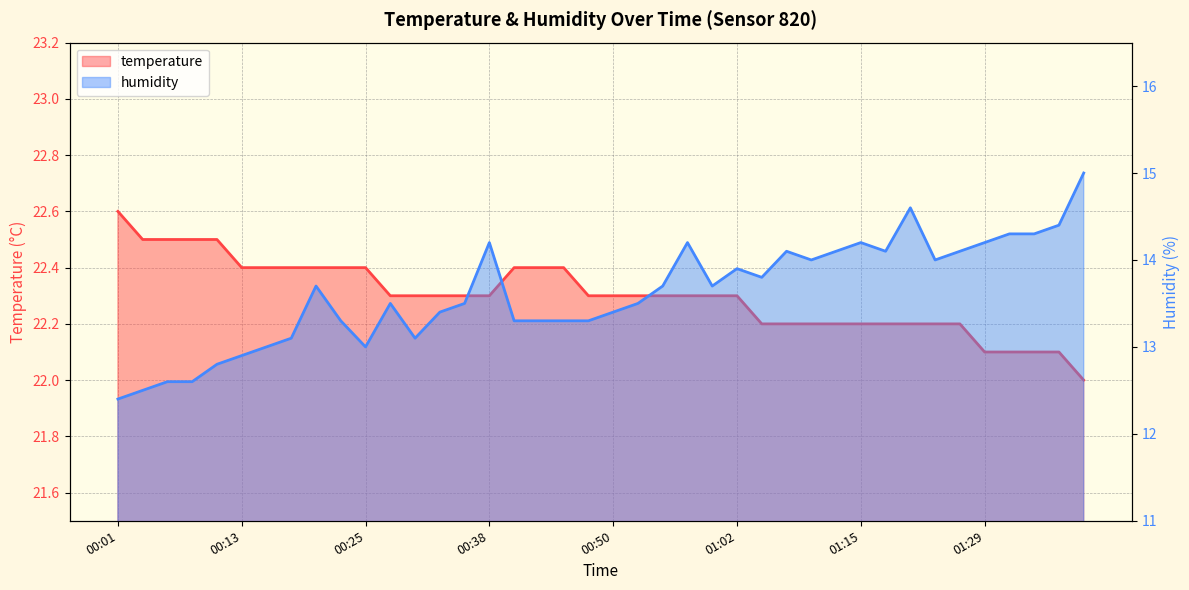

Rank the categories by temperature value from lowest to highest.

01:39, 01:29, 01:31, 01:34, 01:37, 01:05, 01:07, 01:10, 01:12, 01:15, 01:18, 01:20, 01:23, 01:26, 00:28, 00:30, 00:33, 00:35, 00:38, 00:48, 00:50, 00:52, 00:55, 00:57, 01:00, 01:02, 00:13, 00:15, 00:18, 00:20, 00:23, 00:25, 00:40, 00:43, 00:45, 00:03, 00:06, 00:08, 00:10, 00:01